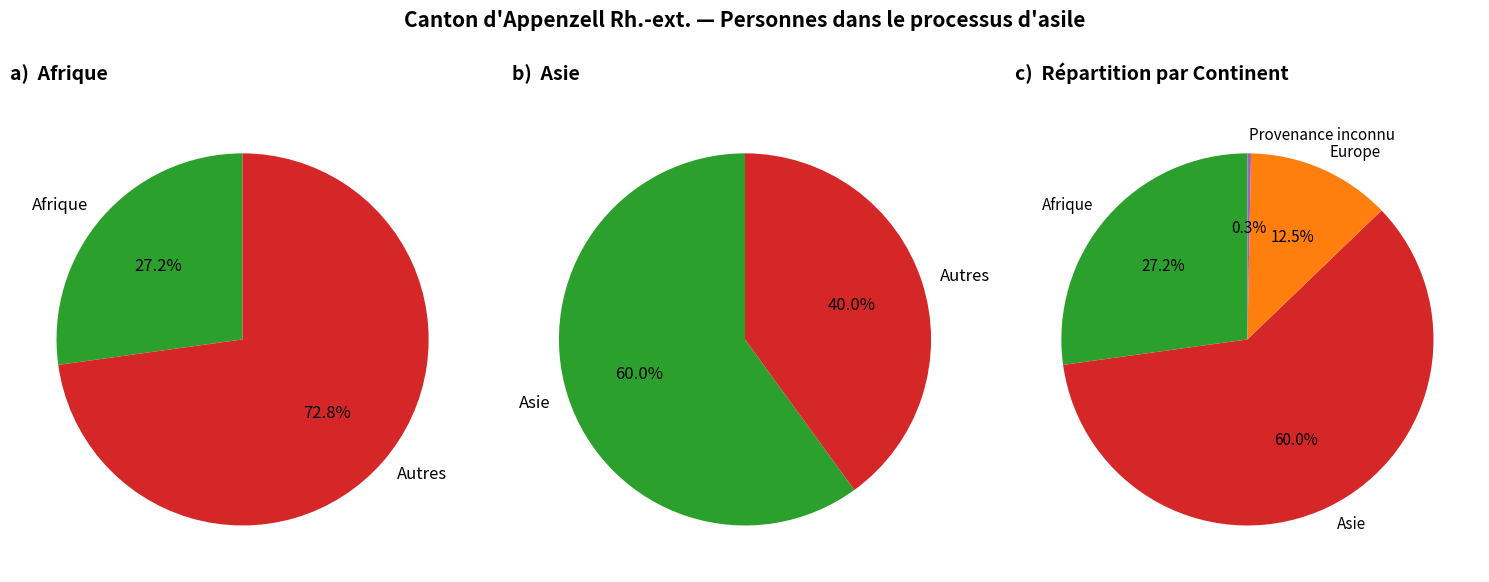

Which category has the biggest portion of the pie?

Asie